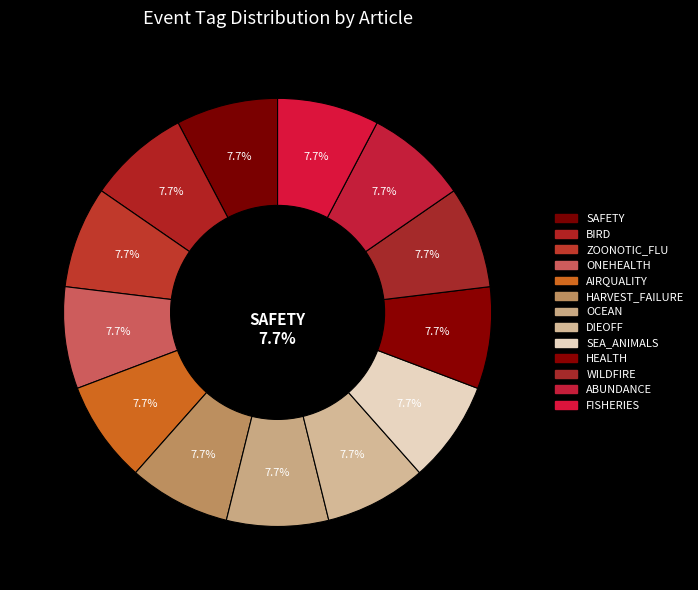

Is it true that ZOONOTIC_FLU is 18% of the pie?

False